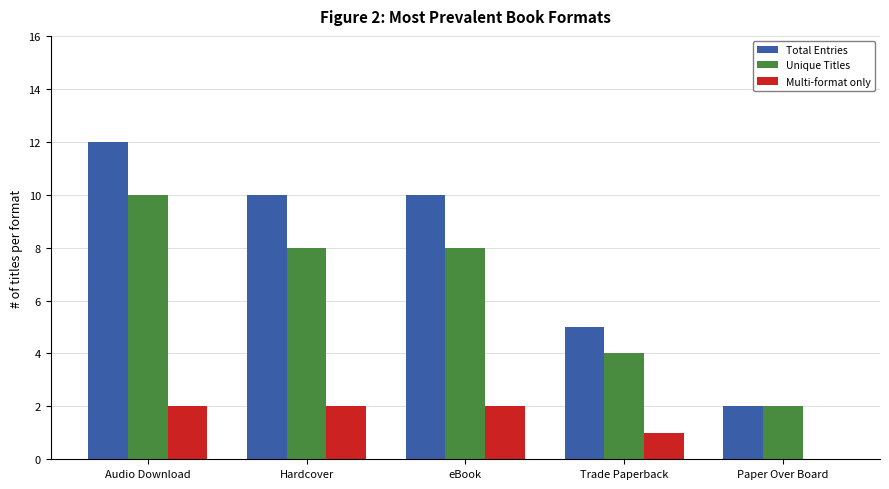

Which series has the widest spread of values?

Total Entries